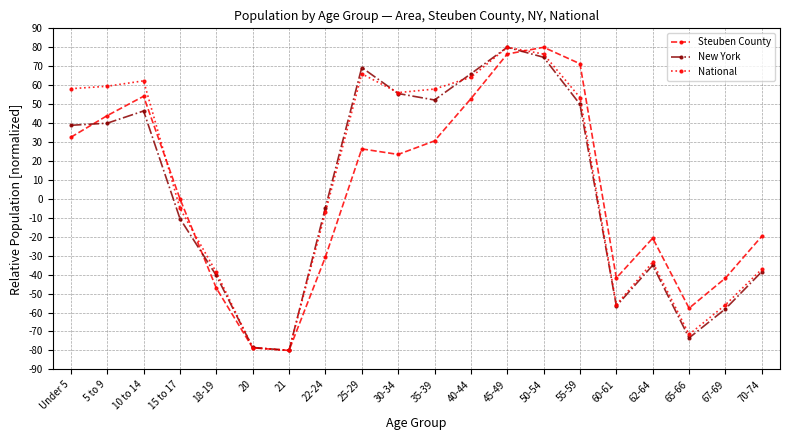

How many values in the Steuben County series exceed 23?

10